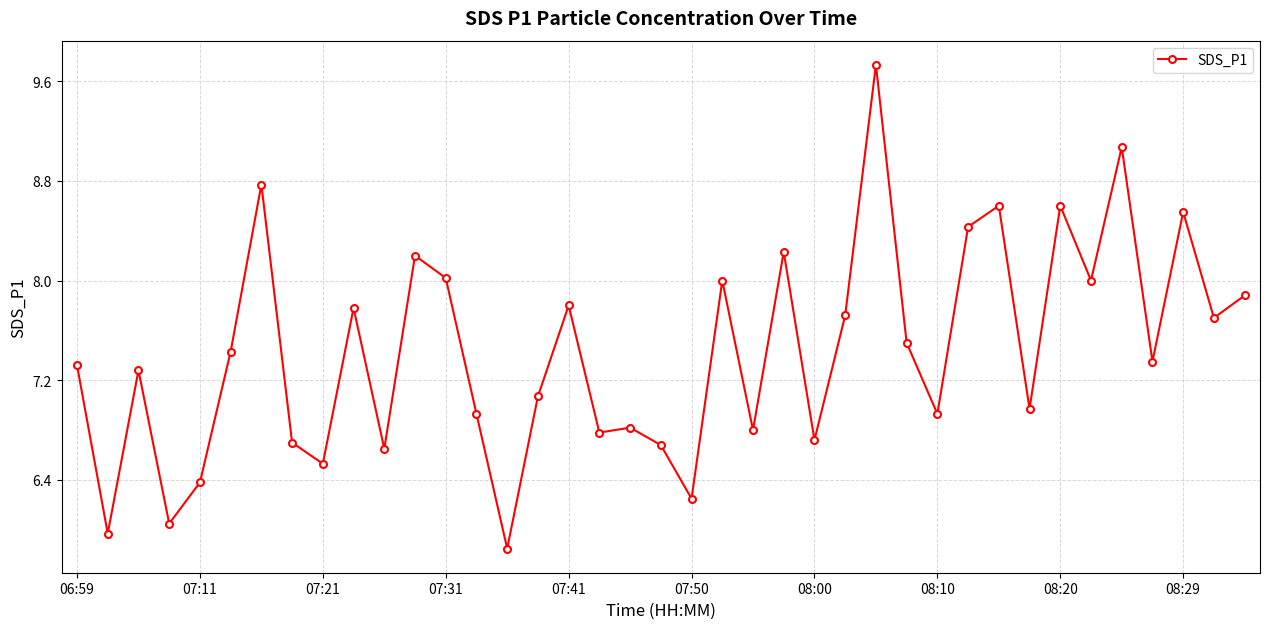

True or false: there are more than 0 points higher than both neighbors.

True